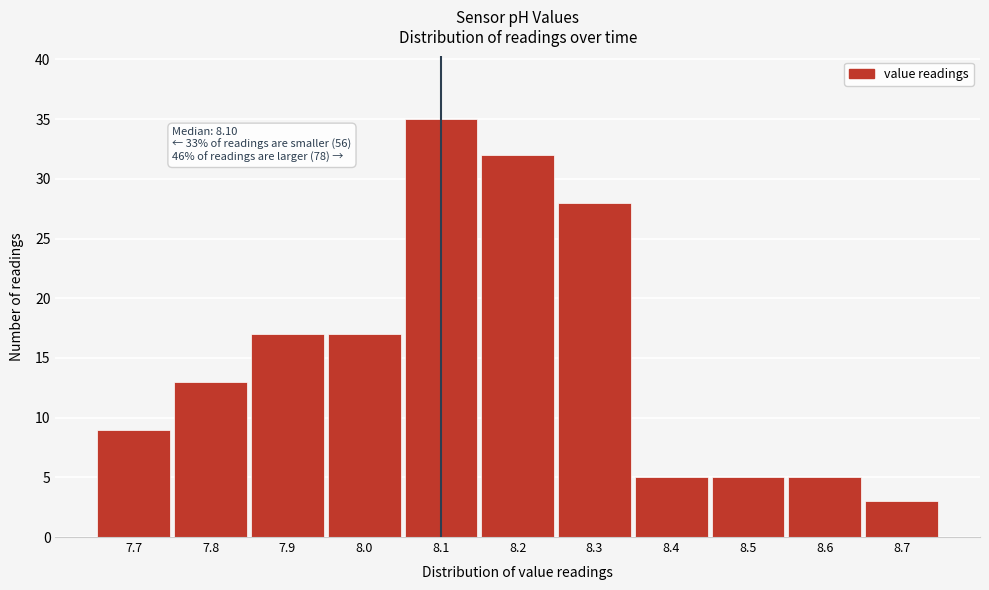

Over which range of the x-axis is the bar tallest?

8.05 to 8.15